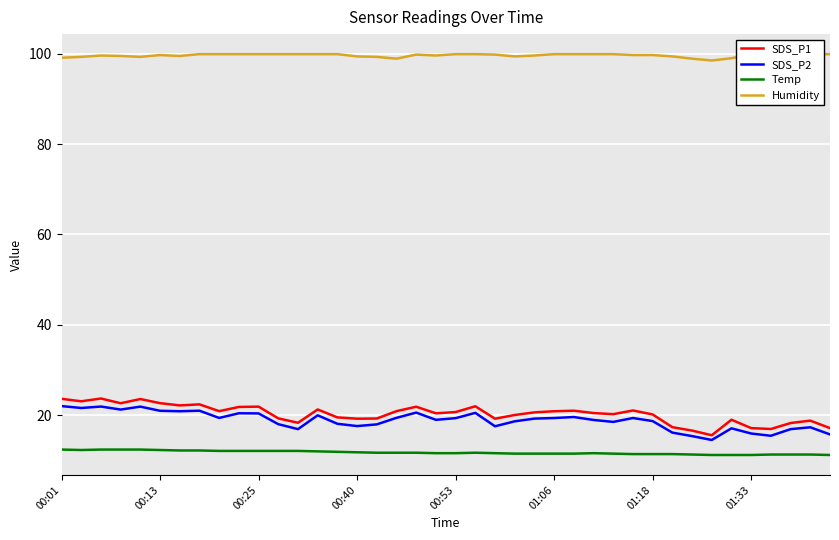

What is the difference between the SDS_P2 values at 23 and 18?

1.9